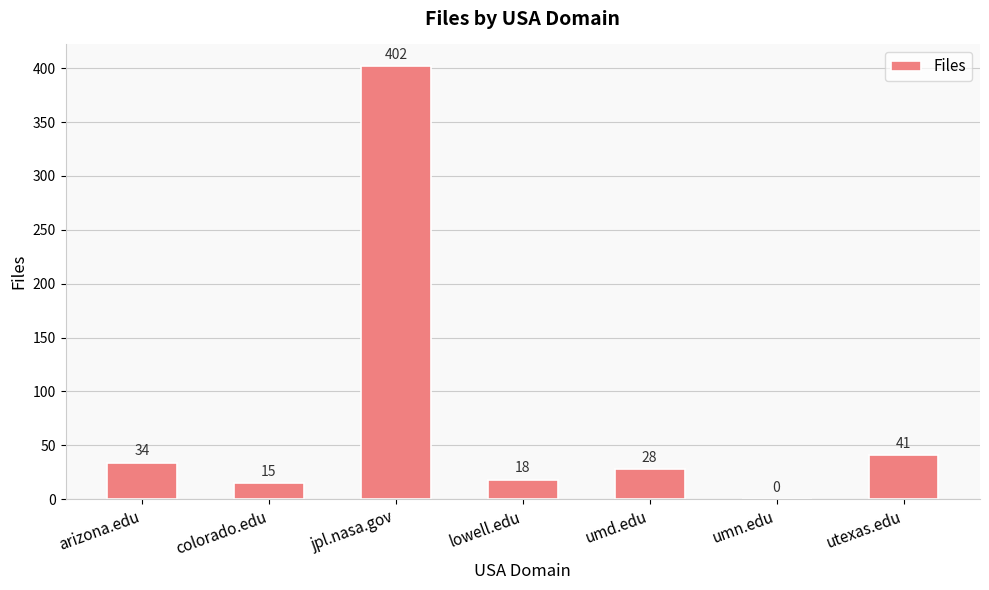

True or false: the data shows 18 at lowell.edu.

True